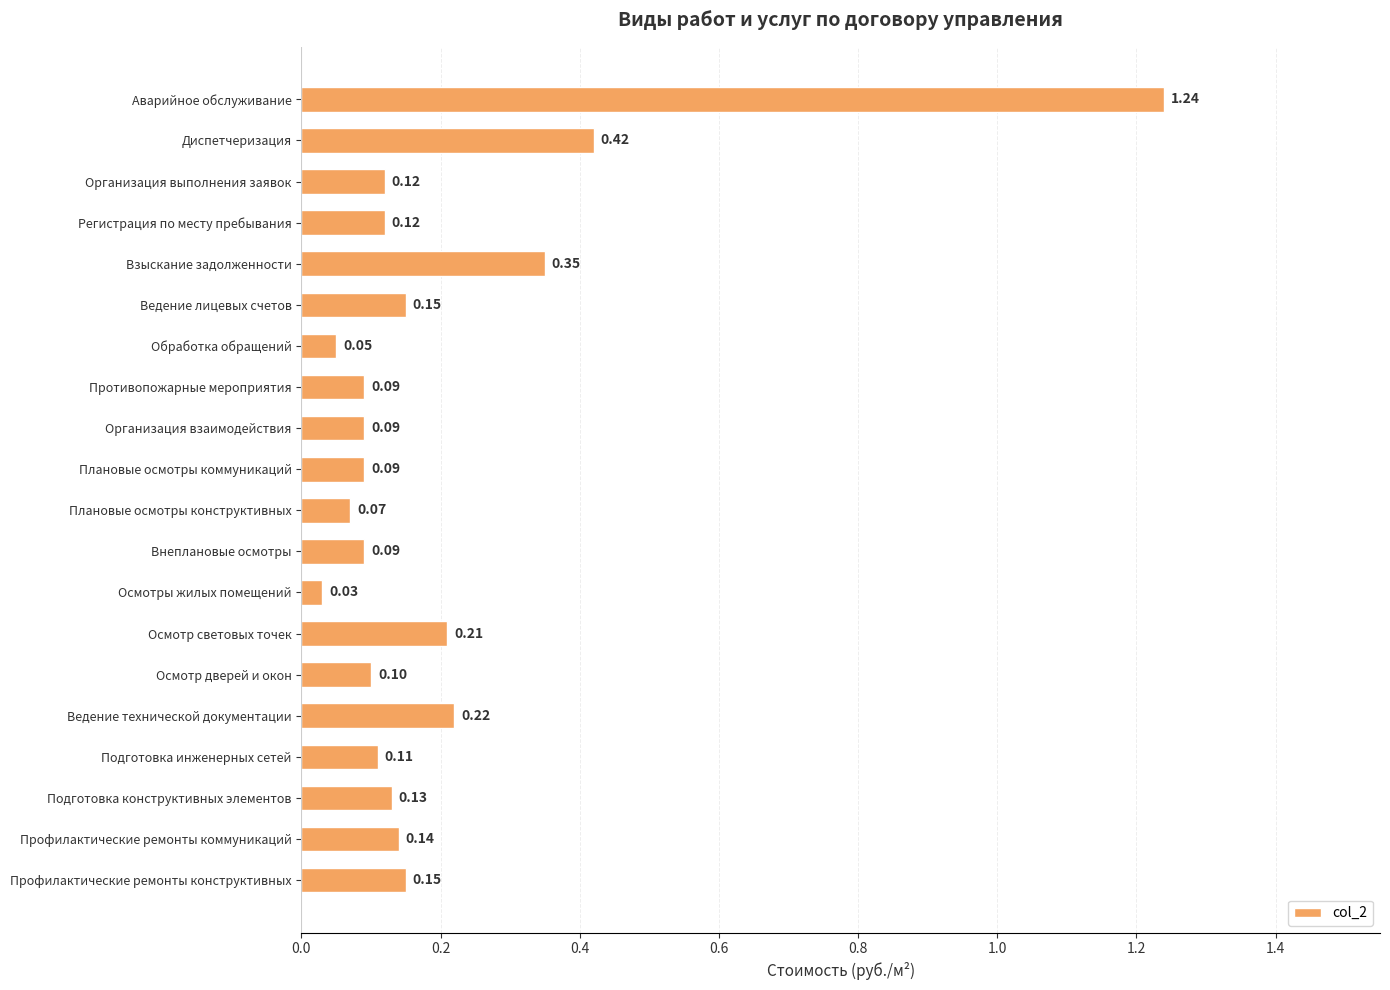

Between Плановые осмотры конструктивных and Аварийное обслуживание, which is larger?

Аварийное обслуживание